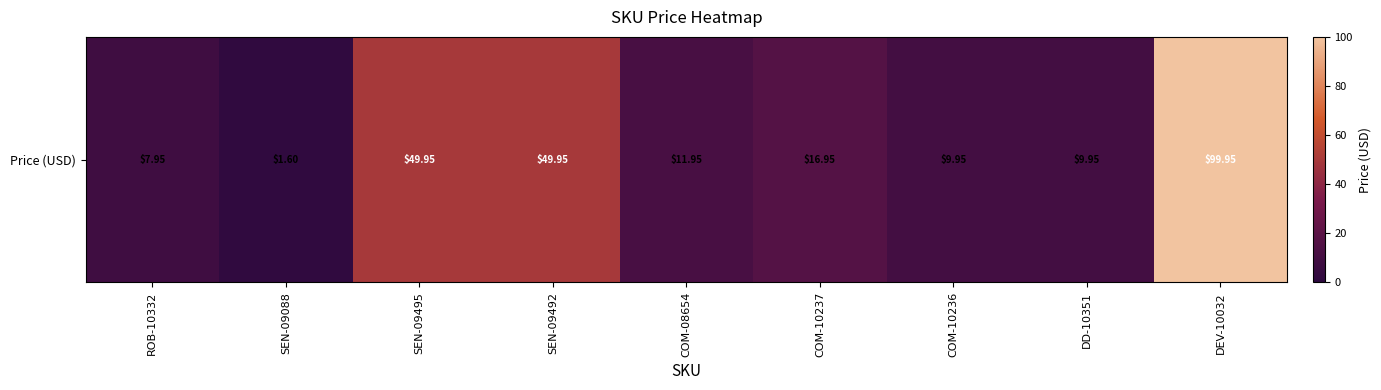

Reading left to right, transcribe all the data shown in this chart.

8.0	1.6	50.0	50.0	11.9	16.9	9.9	9.9	100.0